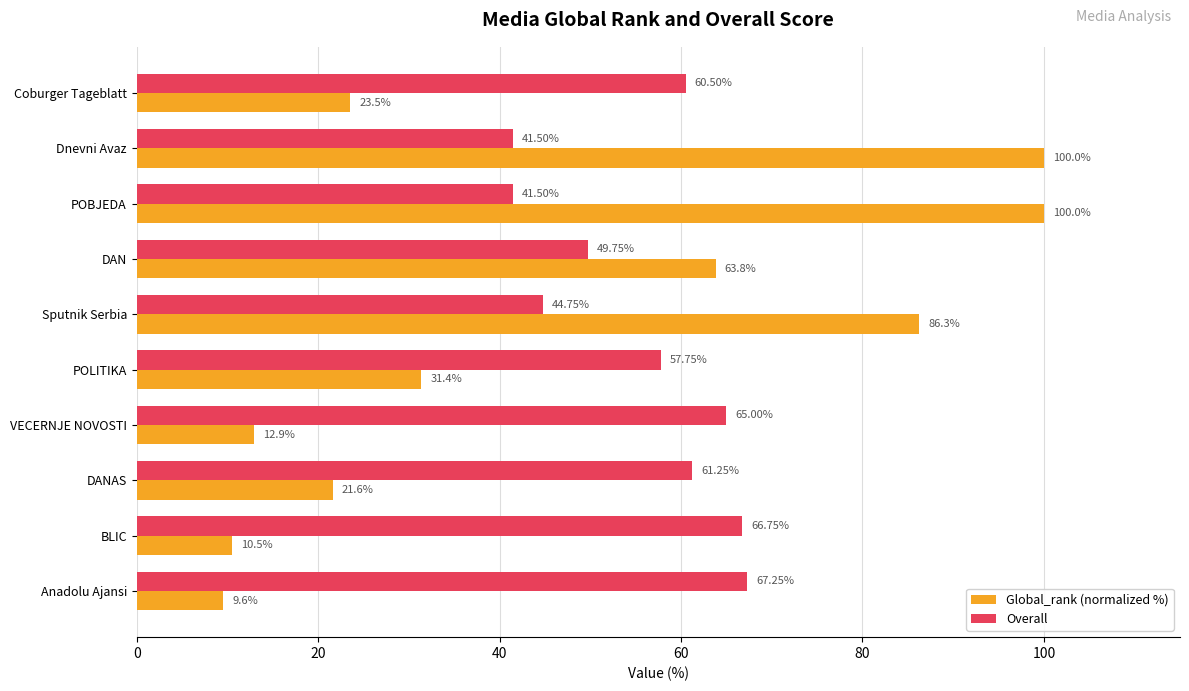

What are all the series names shown in the legend?

Global_rank (normalized %), Overall